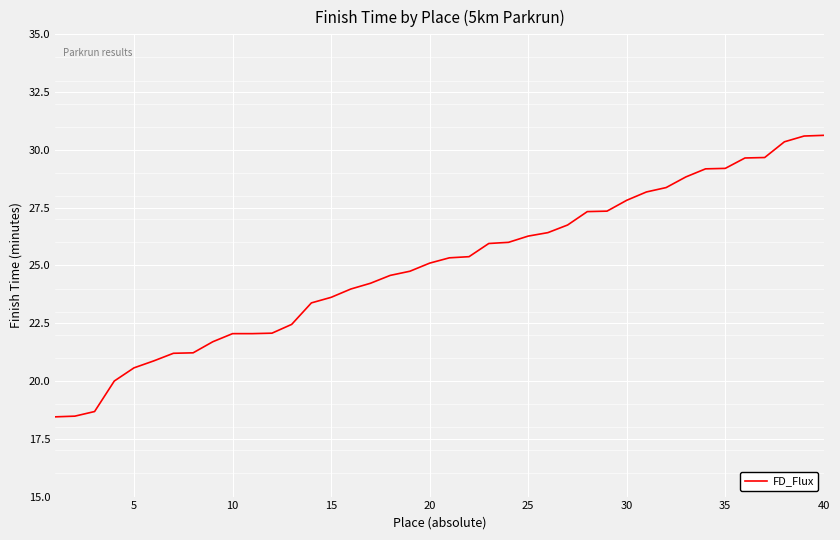

How many lines are shown in the chart?

1